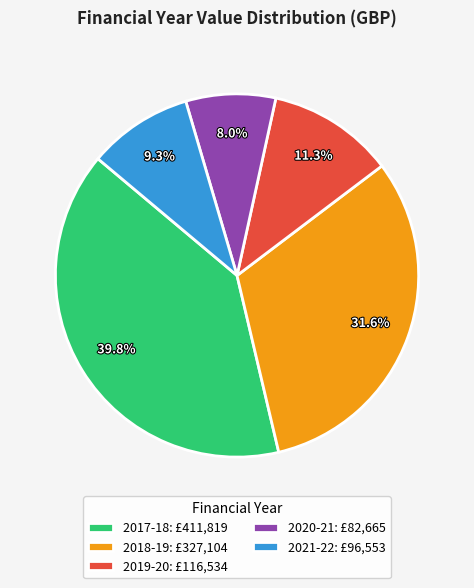

Which slice is the largest?

2017-18: £411,819